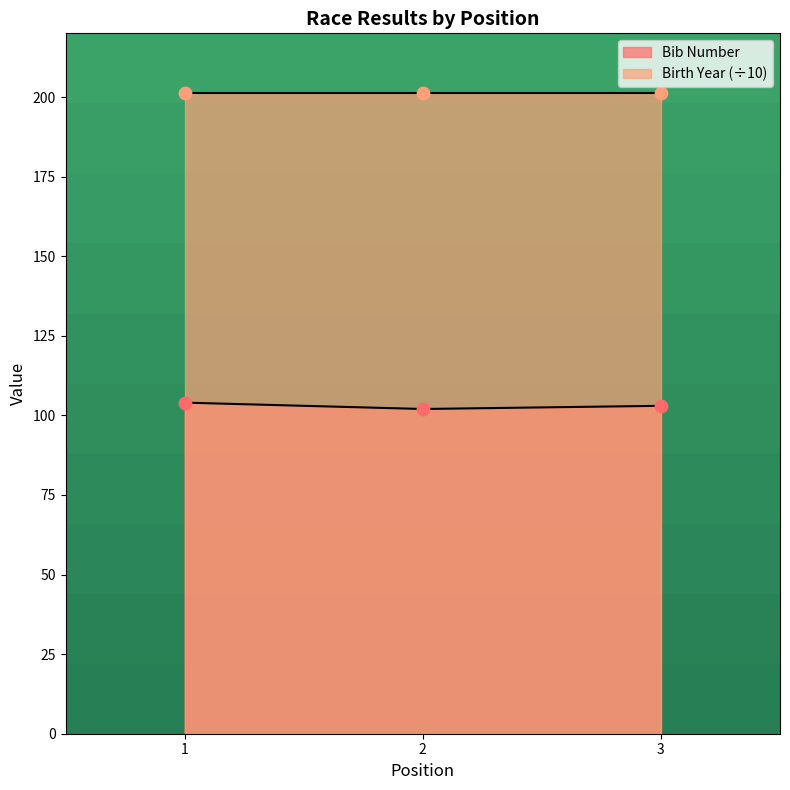

Between 2 and 1, which is larger?

1